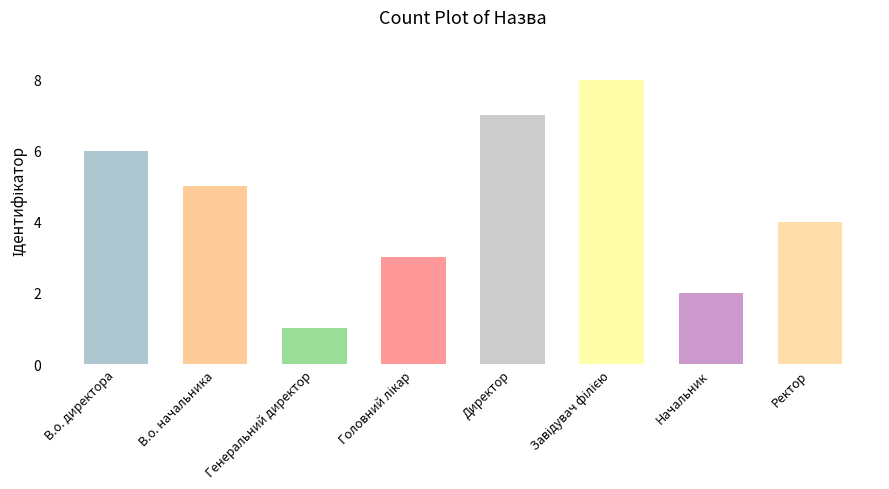

Approximately how many times larger is the value at В.о. начальника compared to Директор?

0.7